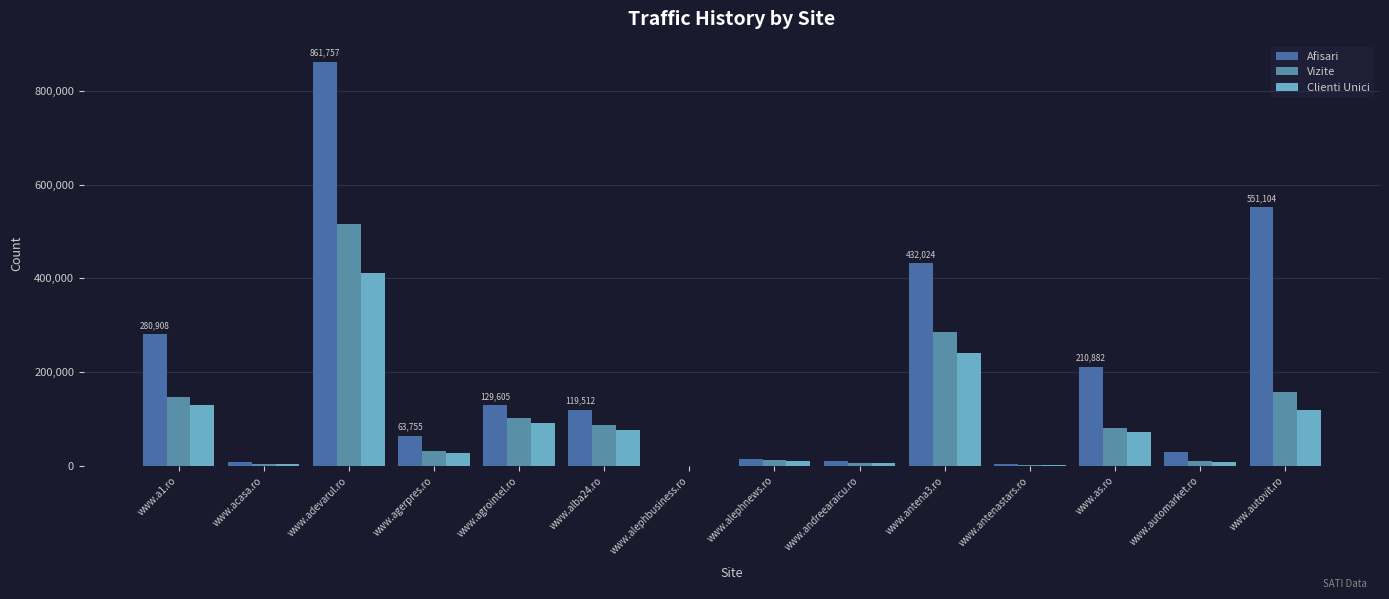

At how many categories does at least one series exceed 565482?

1